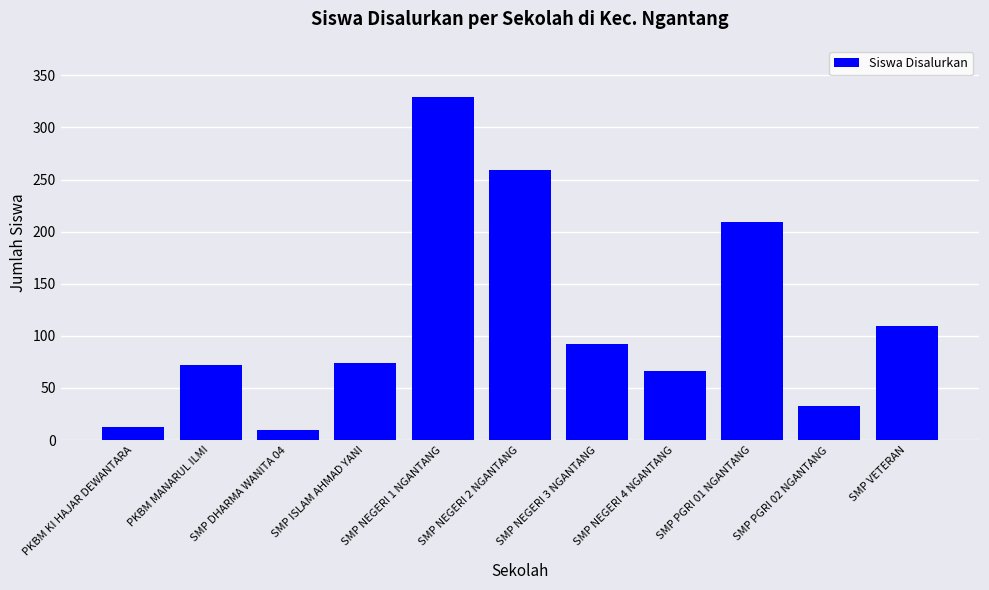

Reading left to right, what are all the values shown in this chart?

13	72	10	74	329	259	92	66	209	33	109